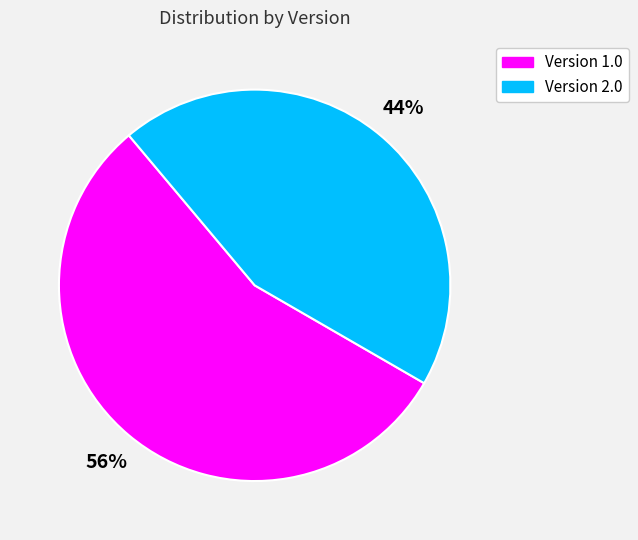

How many slices are in this pie chart?

2